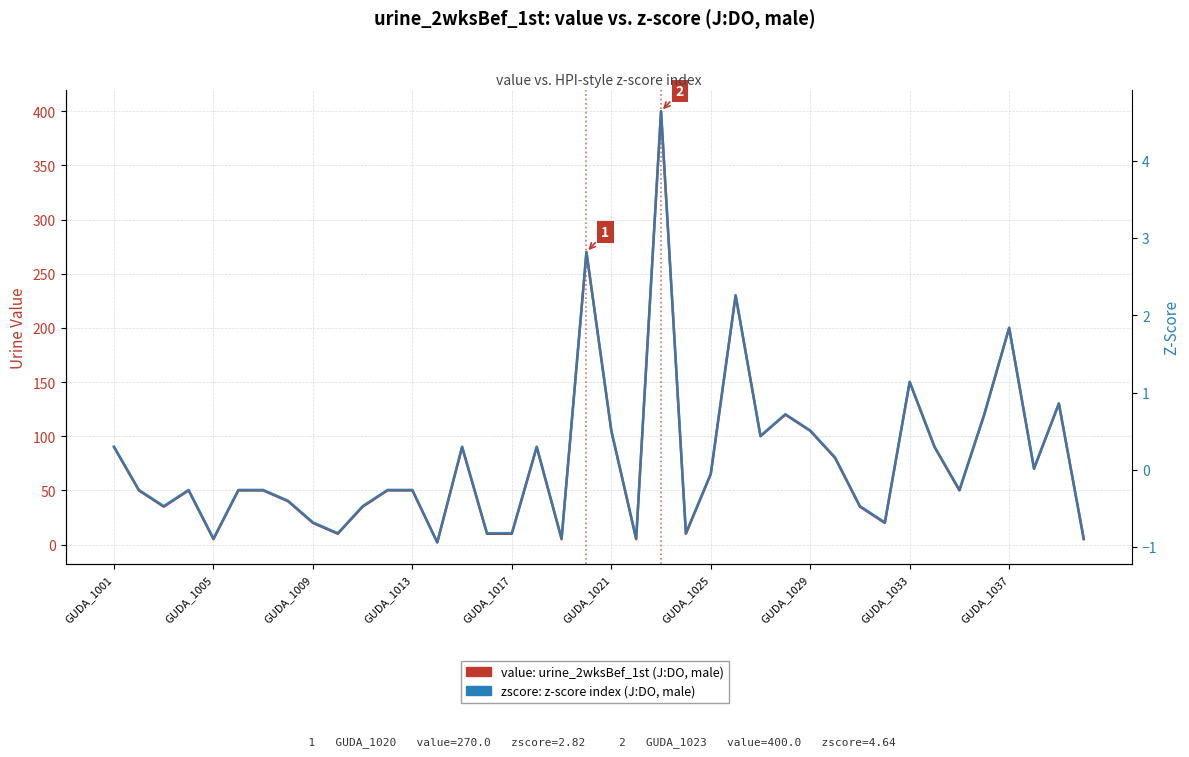

Reading left to right, list all the values displayed in this chart.

value (urine measurement, J:DO male): 90.0	50.0	35.0	50.0	5.0	50.0	50.0	40.0	20.0	10.0	35.0	50.0	50.0	2.0	90.0	10.0	10.0	90.0	5.0	270.0	105.0	5.0	400.0	10.0	65.0	230.0	100.0	120.0	105.0	80.0	35.0	20.0	150.0	90.0	50.0	120.0	200.0	70.0	130.0	5.0
zscore (z-score index, J:DO male): 0.3	-0.3	-0.5	-0.3	-0.9	-0.3	-0.3	-0.4	-0.7	-0.8	-0.5	-0.3	-0.3	-0.9	0.3	-0.8	-0.8	0.3	-0.9	2.8	0.5	-0.9	4.6	-0.8	-0.1	2.3	0.4	0.7	0.5	0.2	-0.5	-0.7	1.1	0.3	-0.3	0.7	1.8	0.0	0.9	-0.9